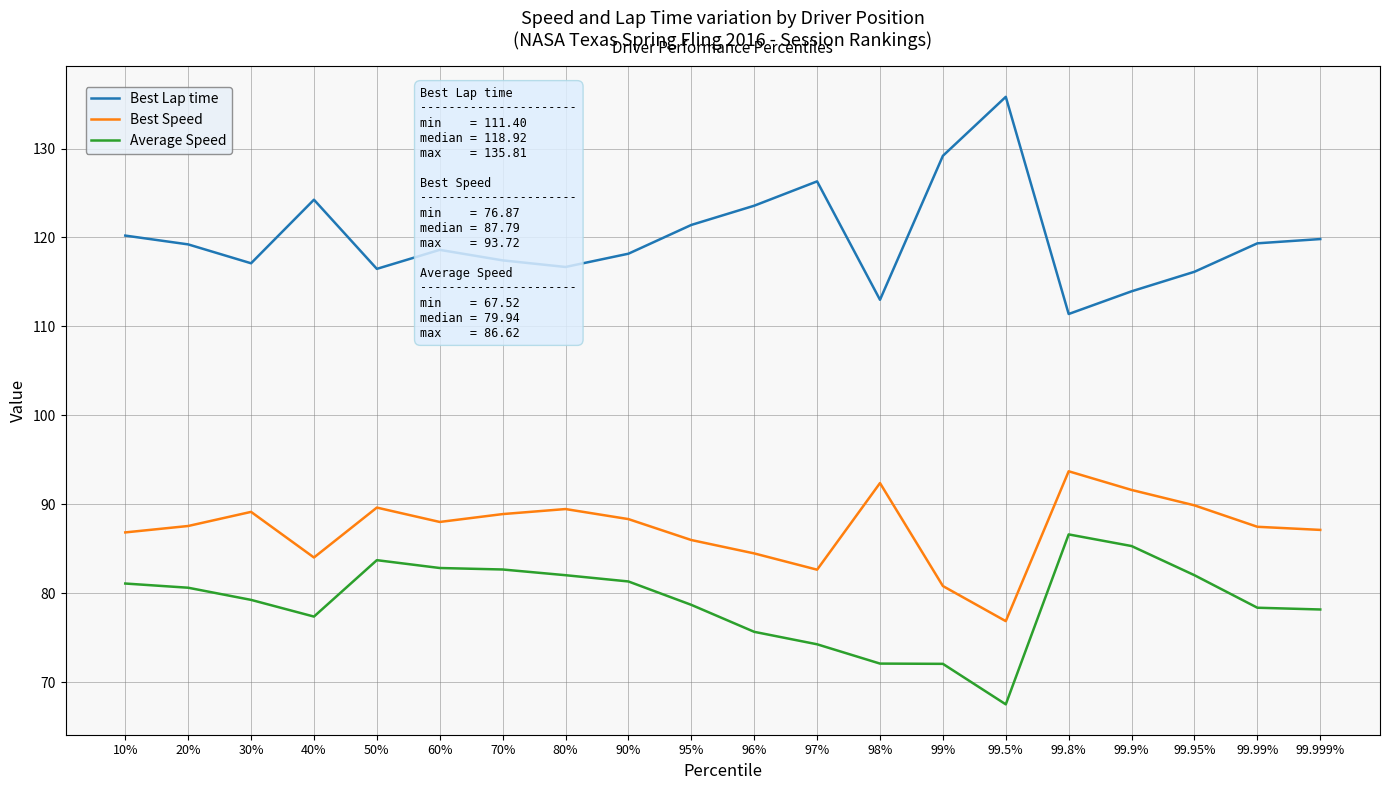

What is the average value of the Best Speed series?

87.2